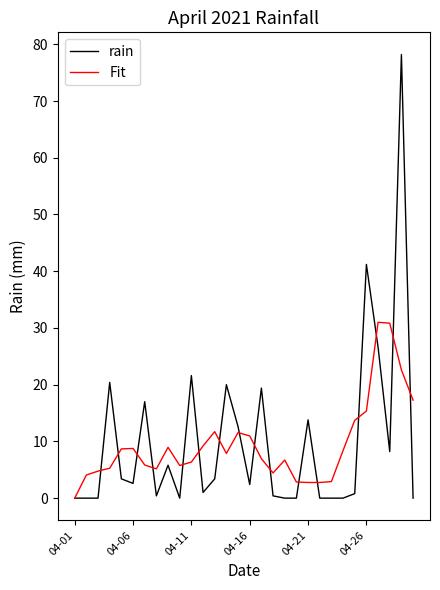

What is the greatest value displayed?

78.2